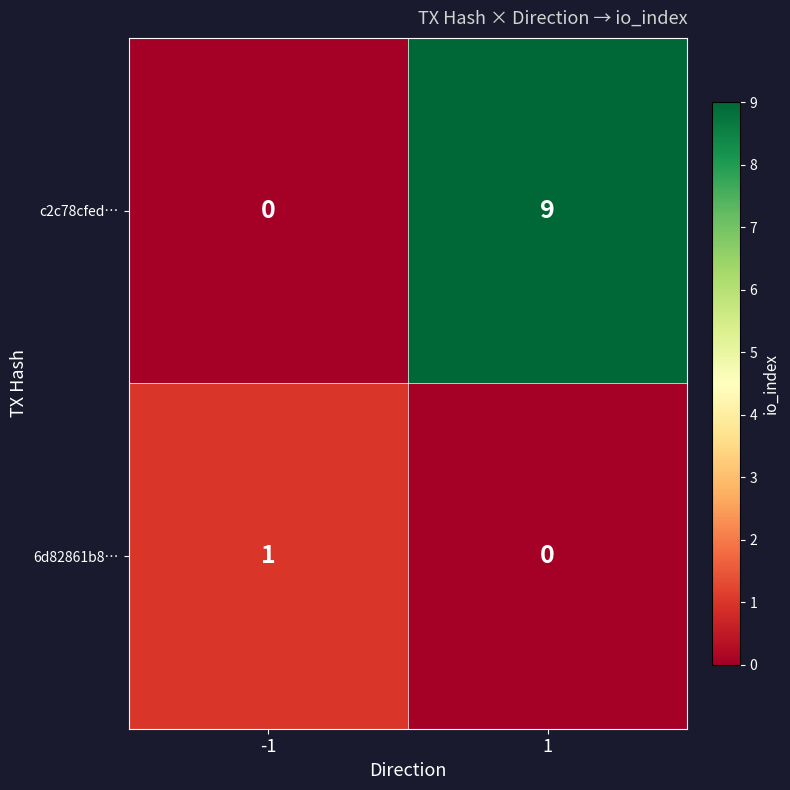

Which series changed the most between -1 and 1?

c2c78cfed…